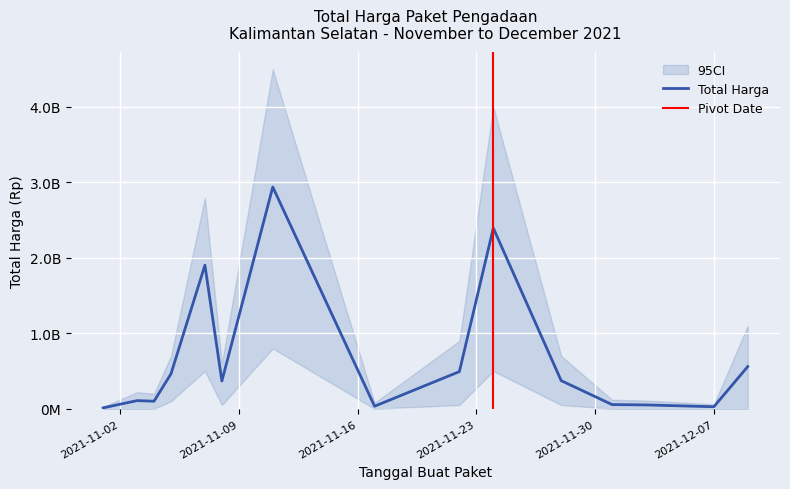

What is the label of the 1st point from the left?

2021-11-01